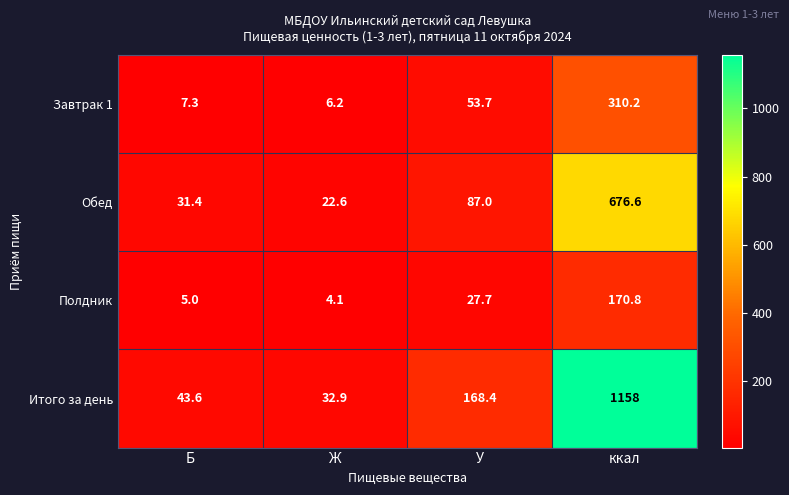

At which label does Завтрак 1 first exceed 53?

У